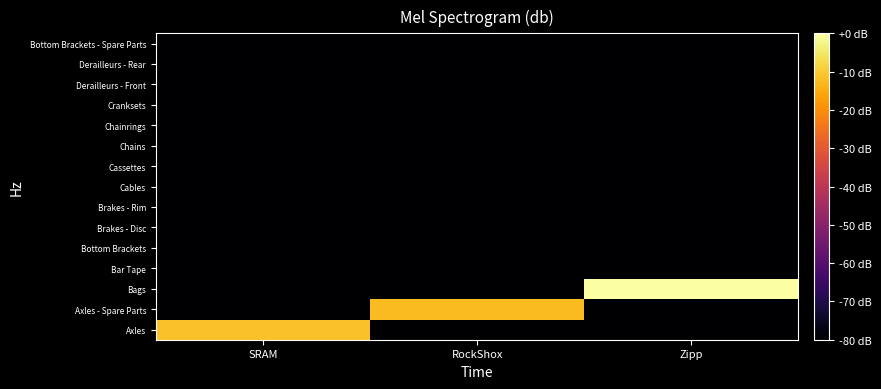

What is the total value across all series at Zipp?

-1120.0